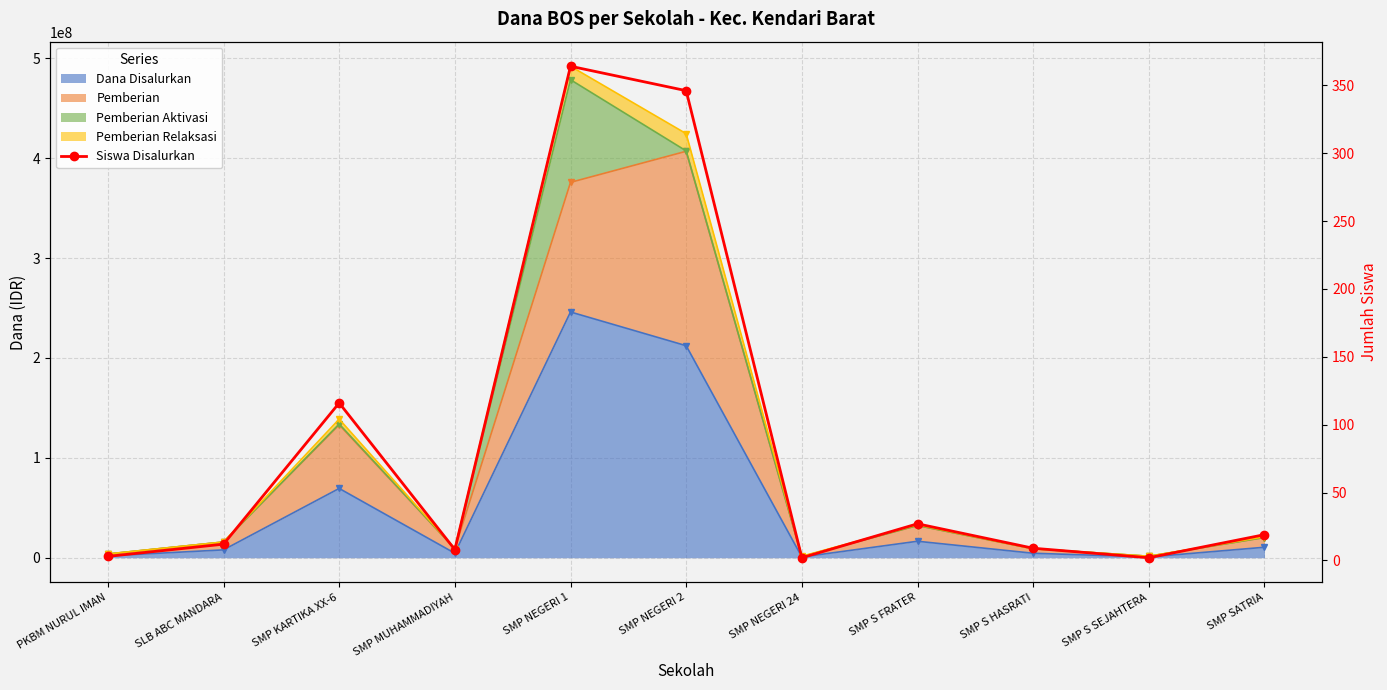

Does the chart display data point markers on the line(s)?

Yes